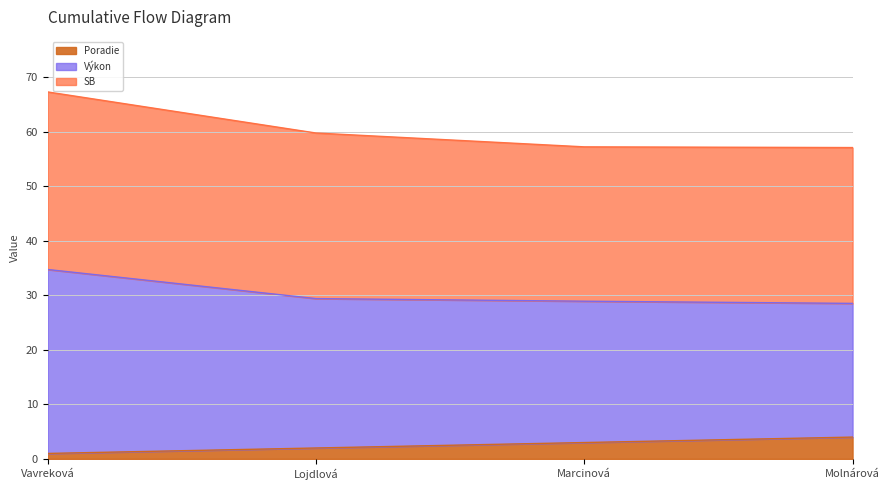

At which category is the sum across all series the highest?

Vavreková